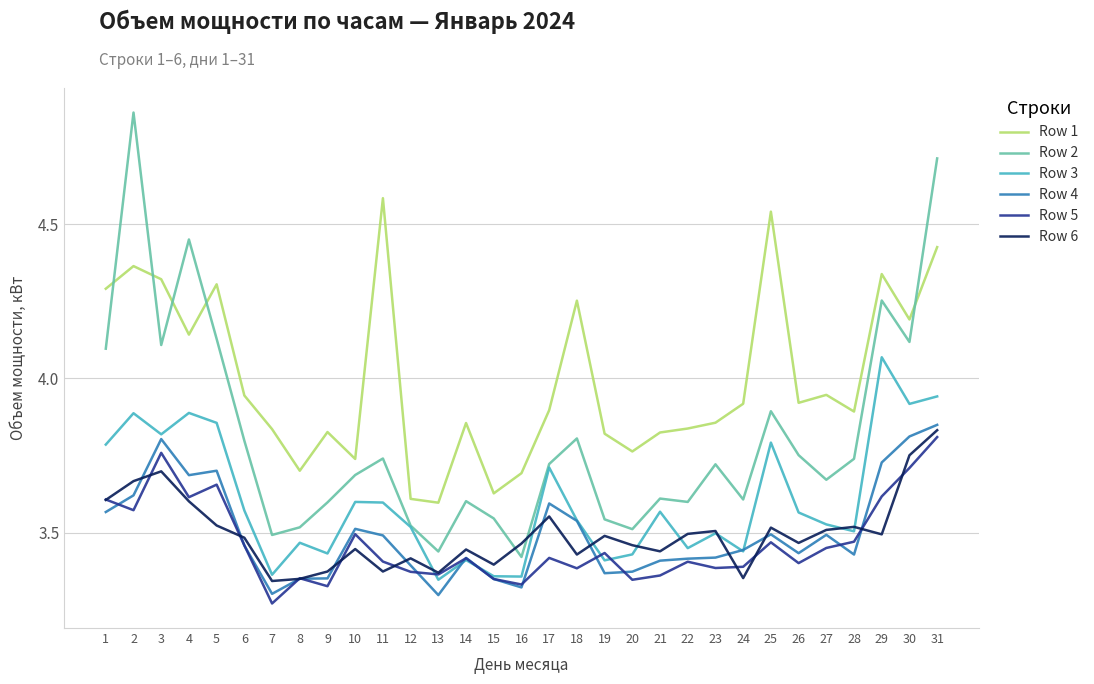

True or false: Row 1 has a value of 4.3 at 3.

True